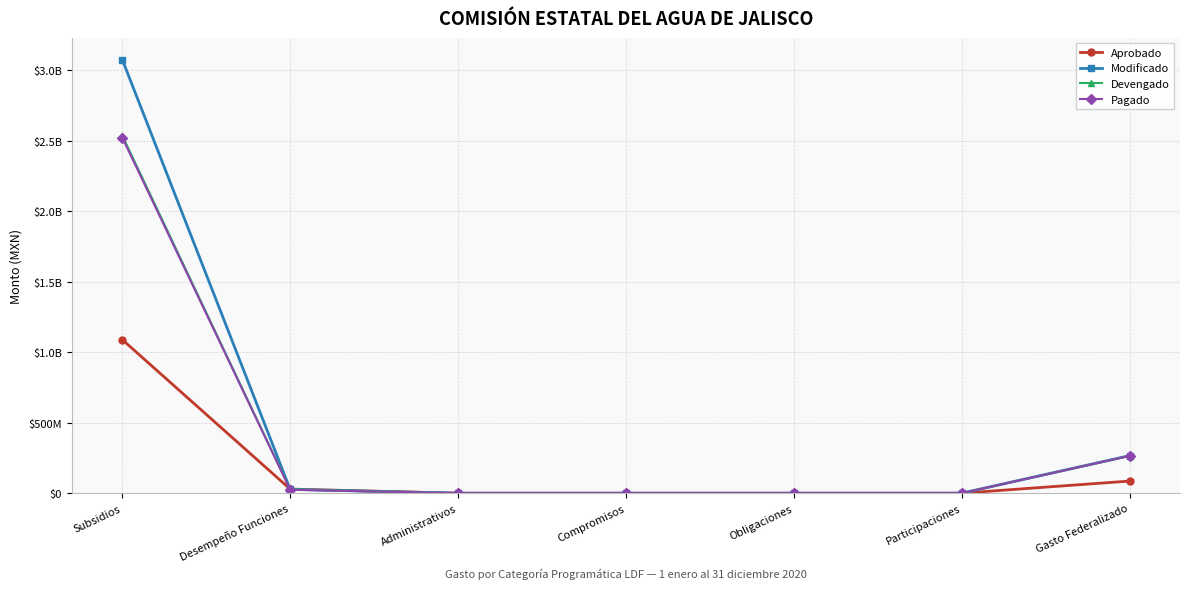

What position from the right is Administrativos?

5